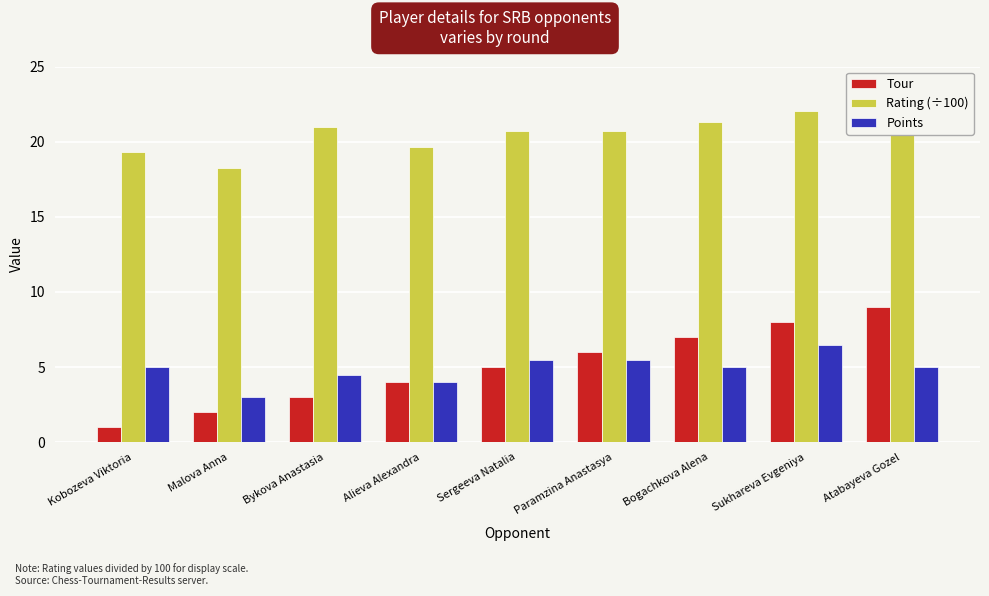

What is the total value across all series at Sukhareva Evgeniya?

36.5